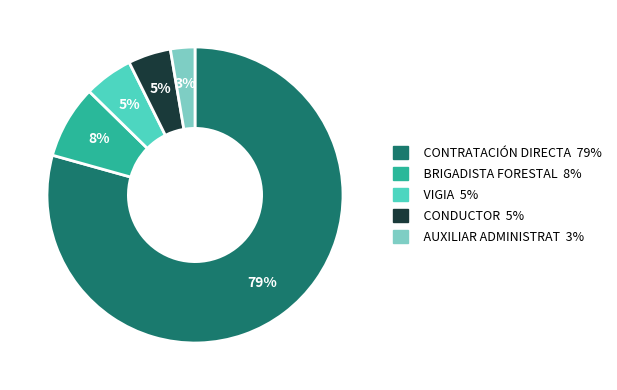

Does any single category account for the majority?

Yes